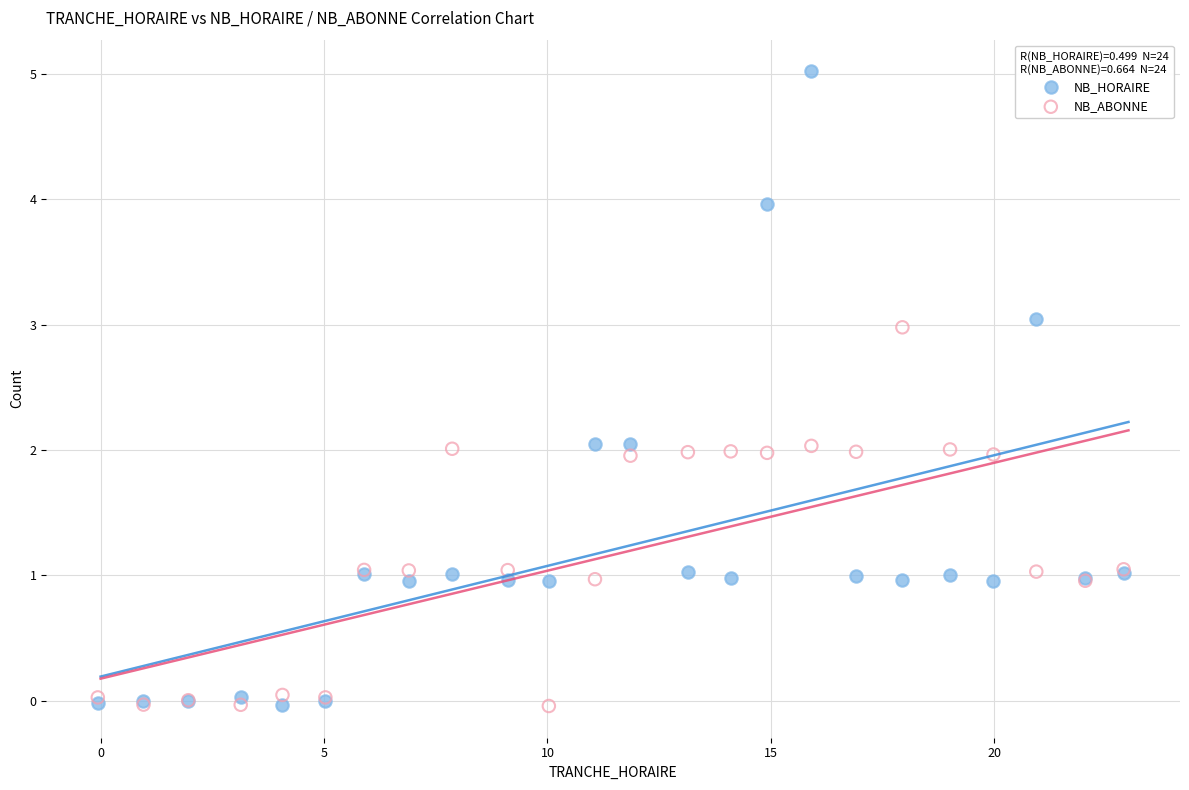

Which series has the widest spread of Y values?

NB_HORAIRE